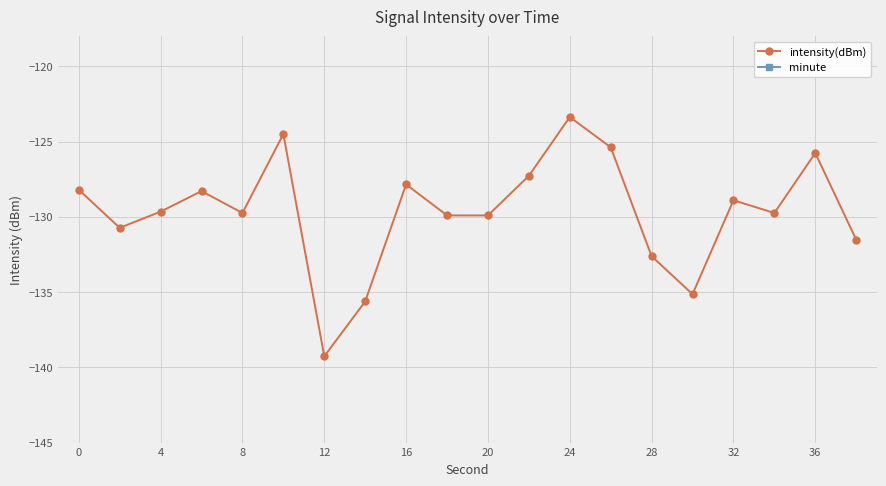

Is it true that intensity(dBm) equals -123.4 at 24?

True